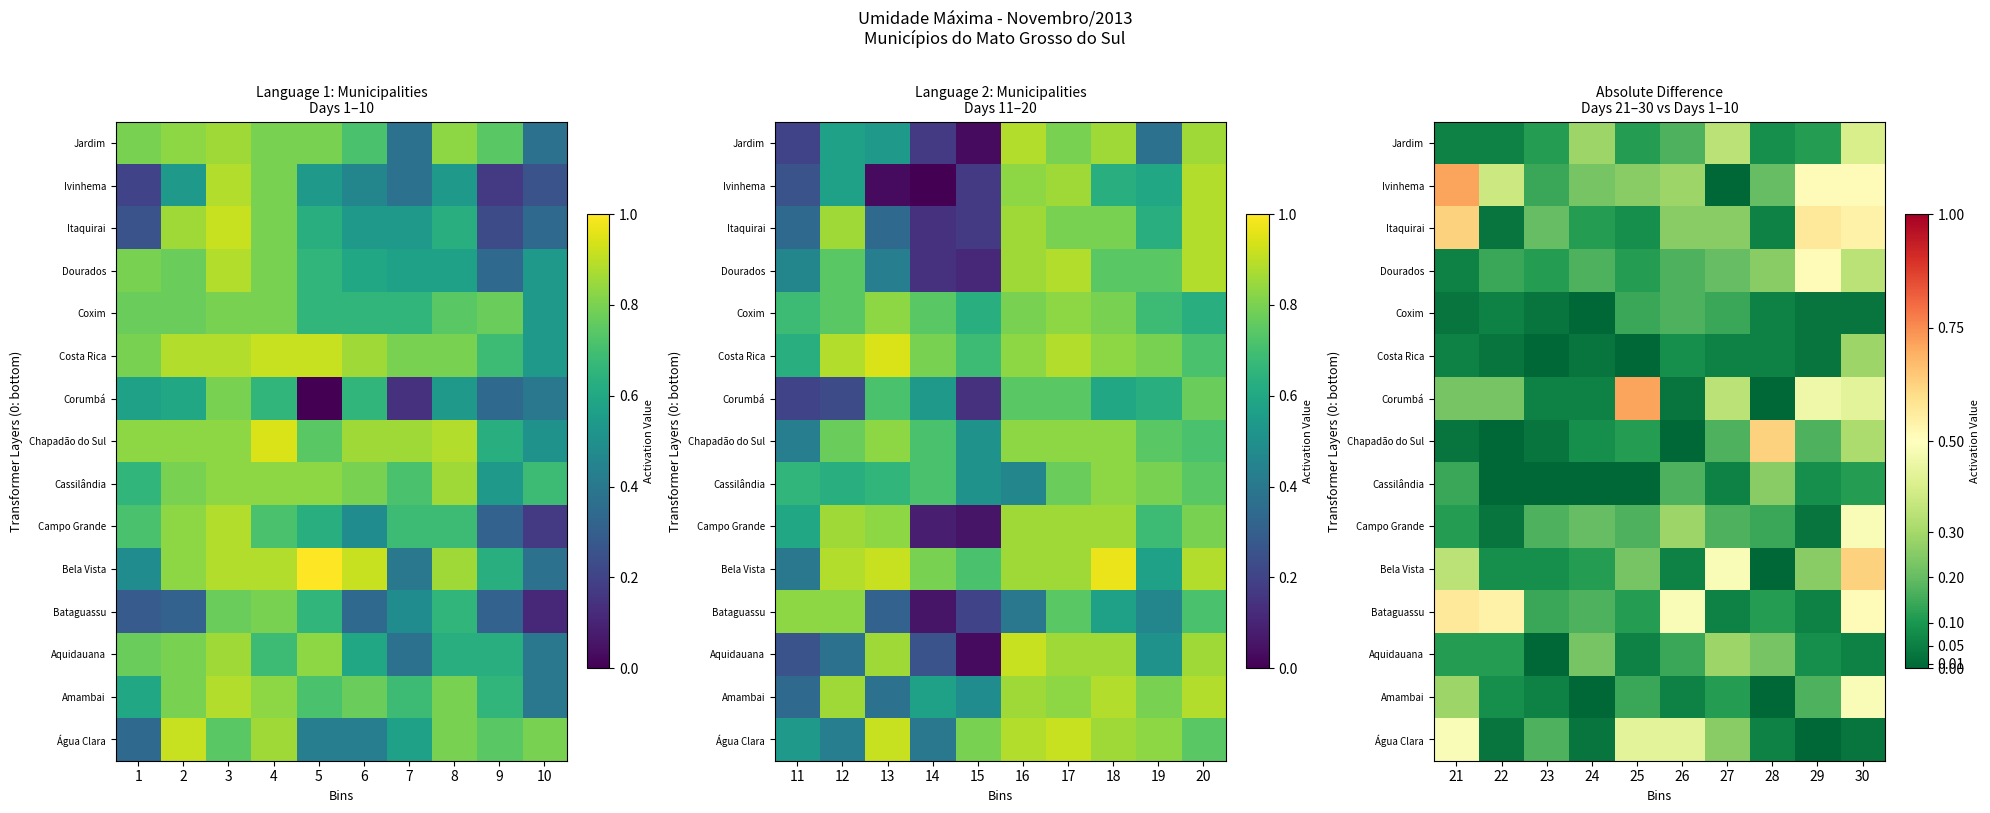

Which label corresponds to the largest value in the chart?

25